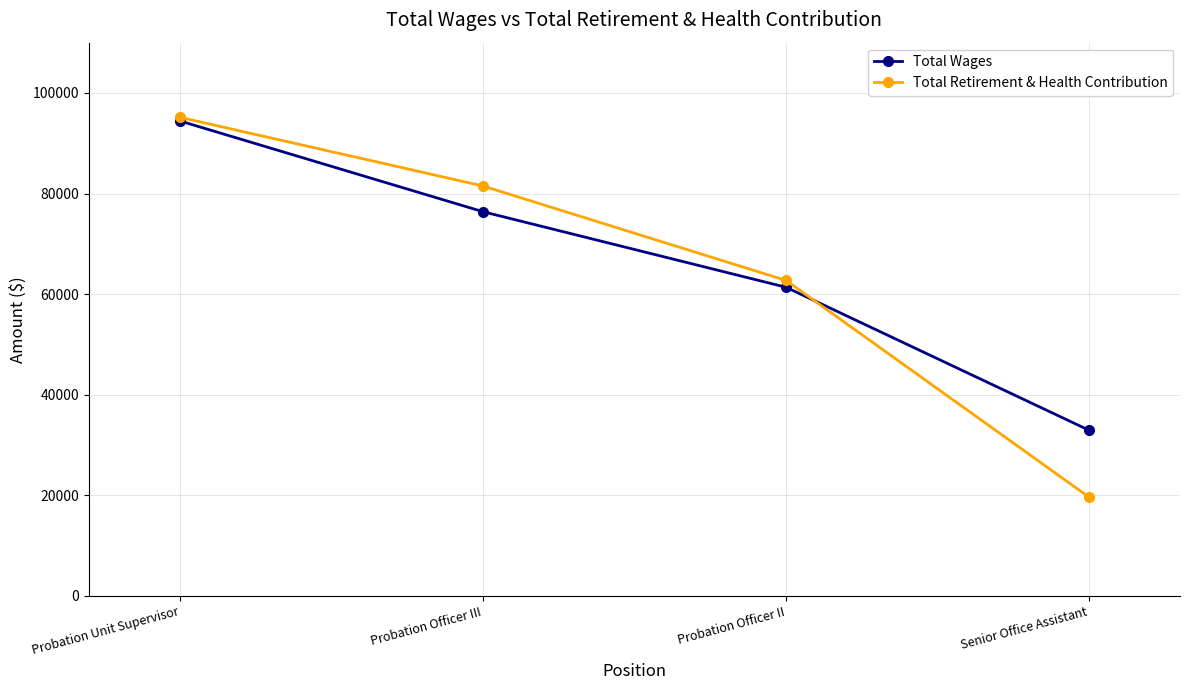

What is the value of the Total Wages point at the 1st from the left?

94437